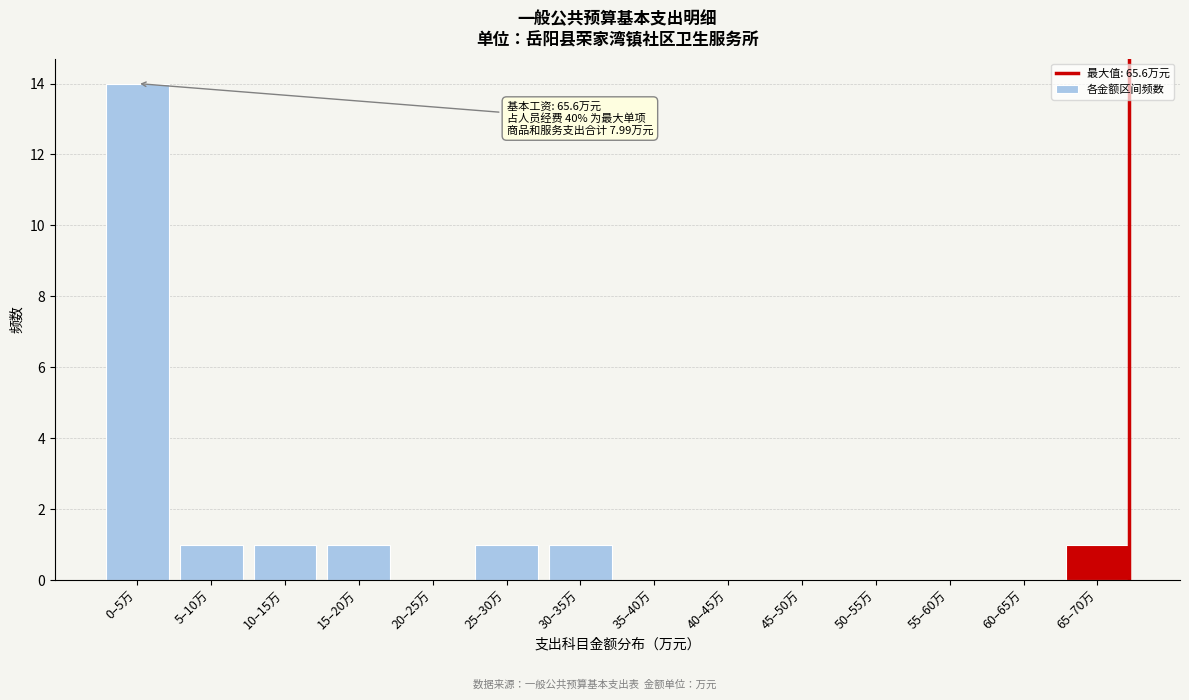

Reading right to left, extract all data points from this chart.

65–70万=1	60–65万=0	55–60万=0	50–55万=0	45–50万=0	40–45万=0	35–40万=0	30–35万=1	25–30万=1	20–25万=0	15–20万=1	10–15万=1	5–10万=1	0–5万=14